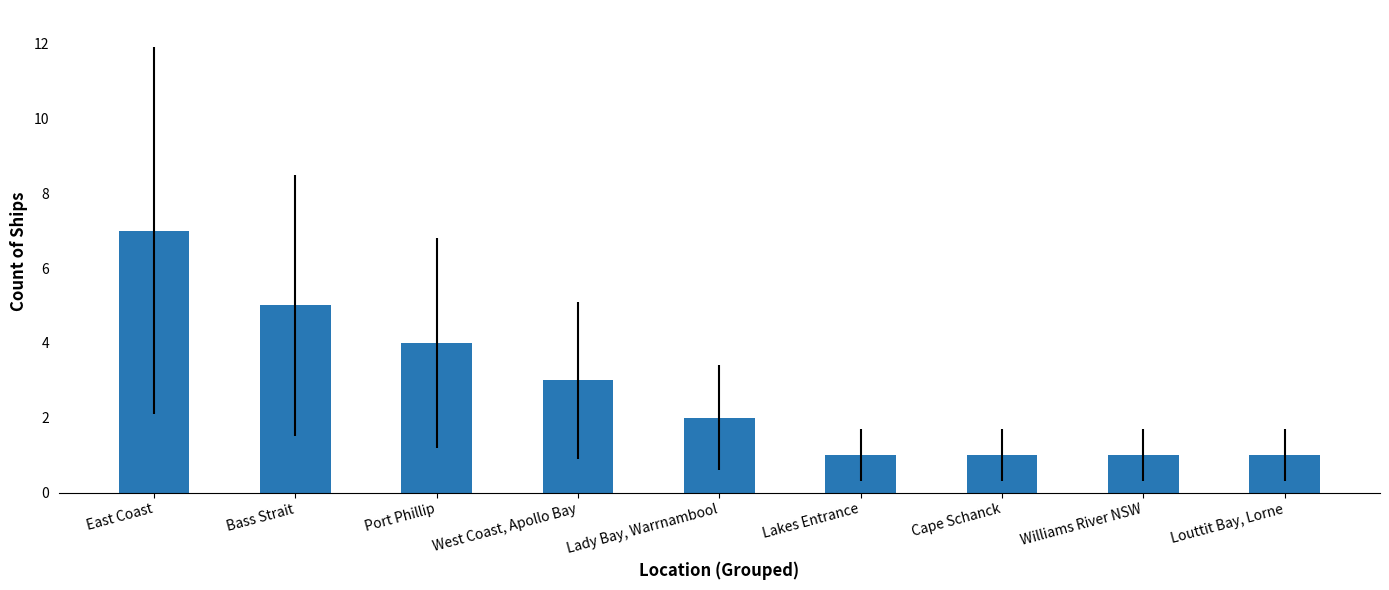

What is the average value?

3